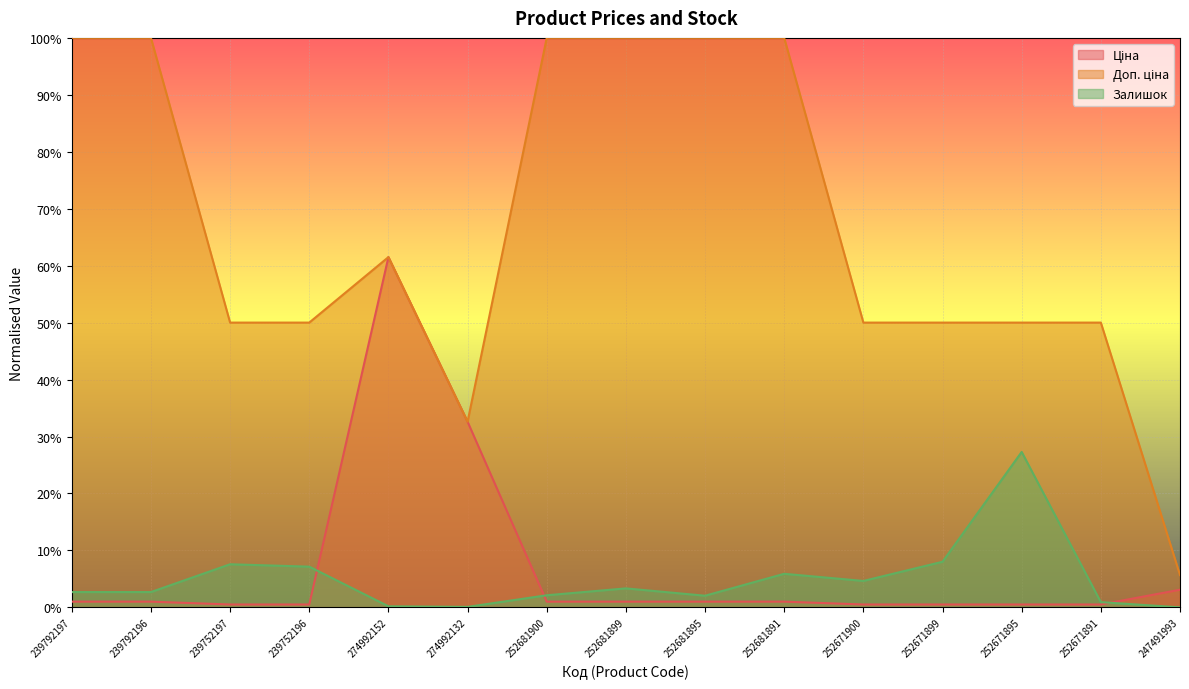

Where is the first local maximum for Залишок?

239752197